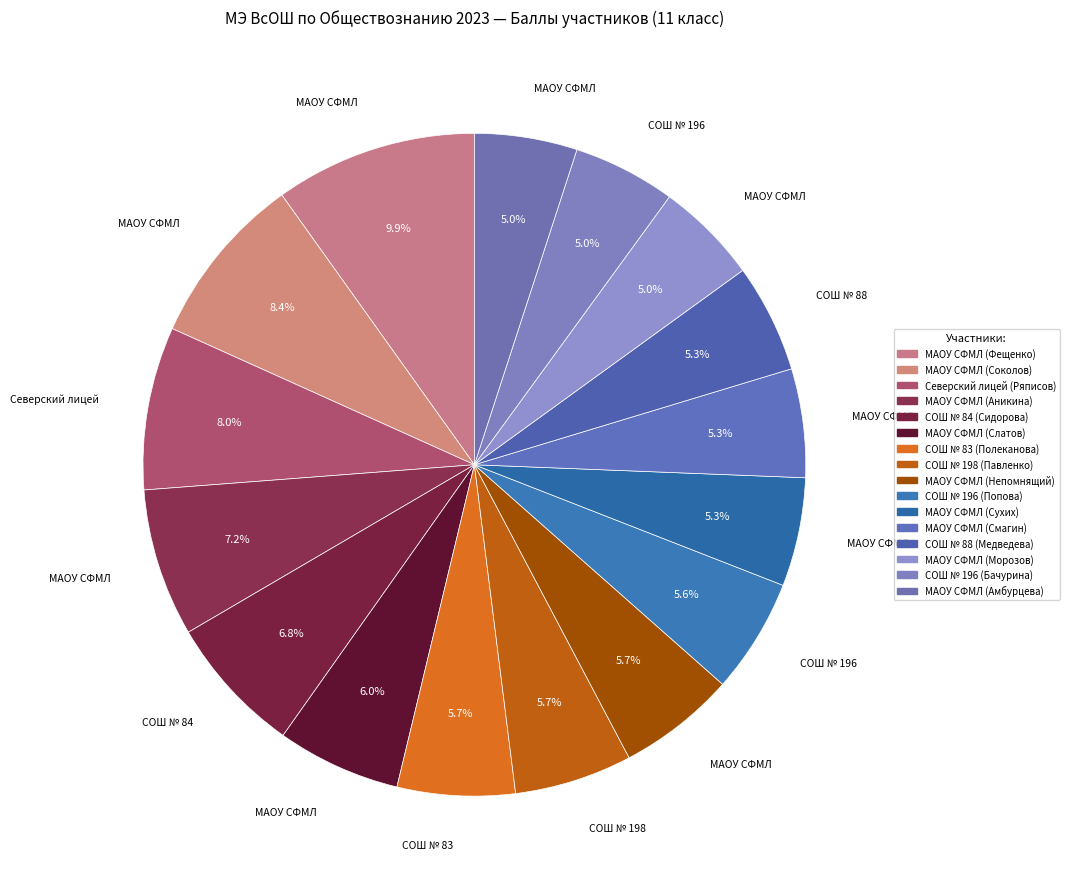

To the nearest percent, what portion does МАОУ СФМЛ (Амбурцева) represent?

5%